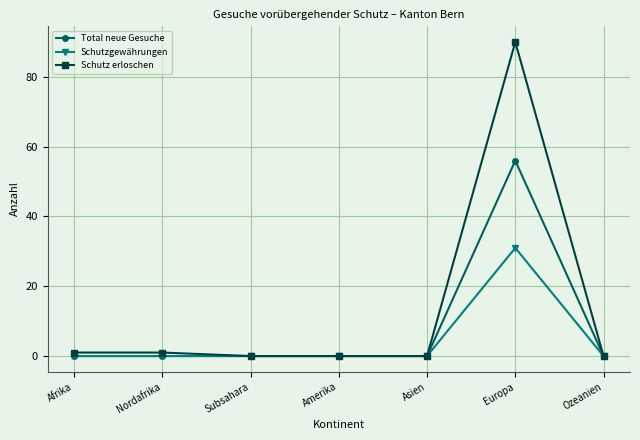

At which label does Total neue Gesuche reach its peak?

Europa